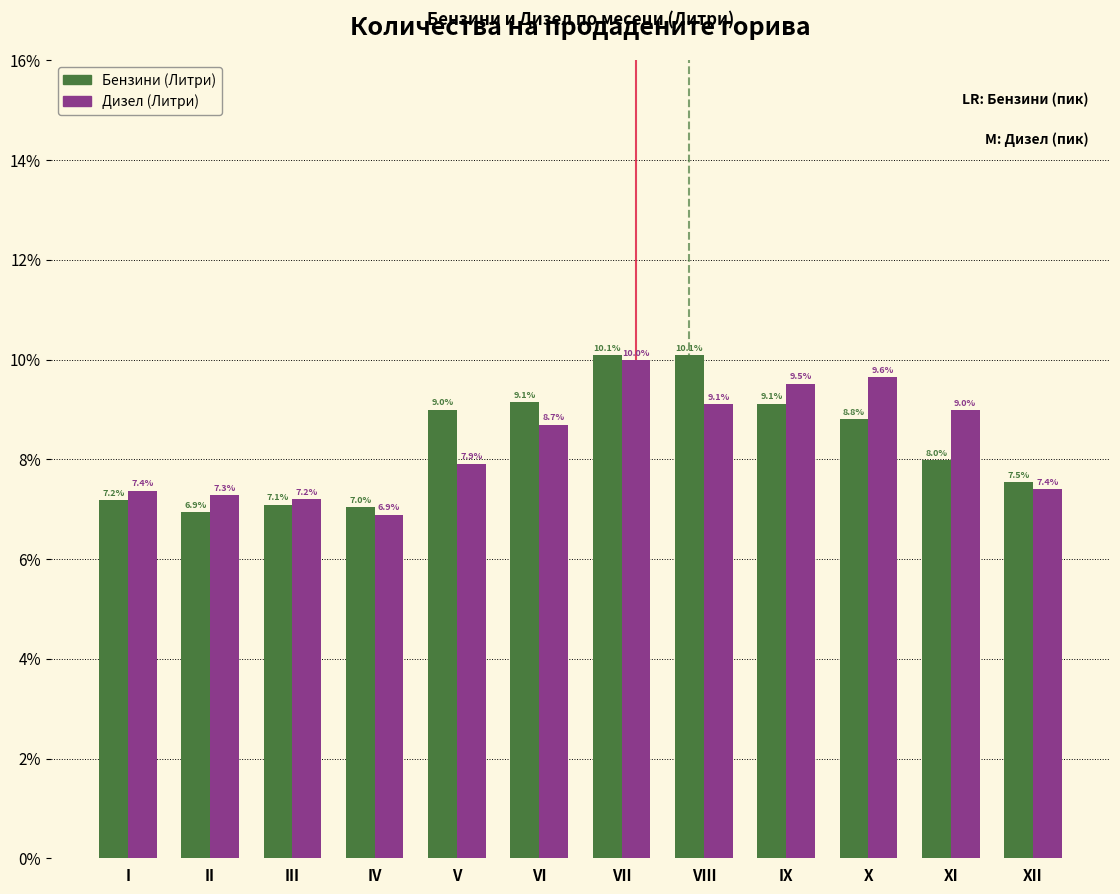

Reading left to right, what are all the values shown in this chart?

Бензини (Литри): 7.2	6.9	7.1	7.0	9.0	9.1	10.1	10.1	9.1	8.8	8.0	7.5
Дизел (Литри): 7.4	7.3	7.2	6.9	7.9	8.7	10.0	9.1	9.5	9.6	9.0	7.4